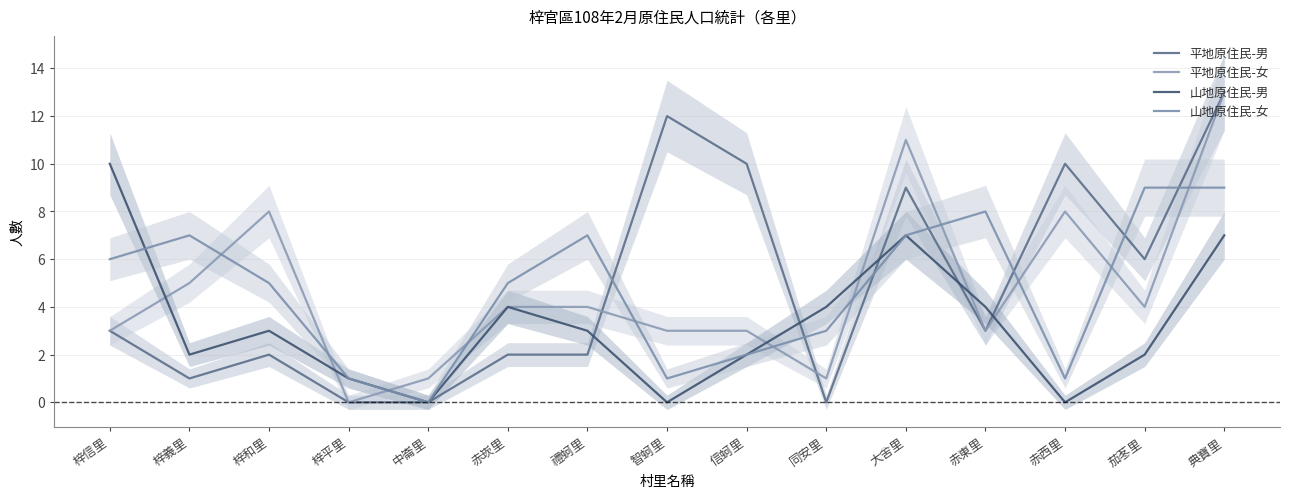

Count the 山地原住民-男 values in the range 1 to 4.

9